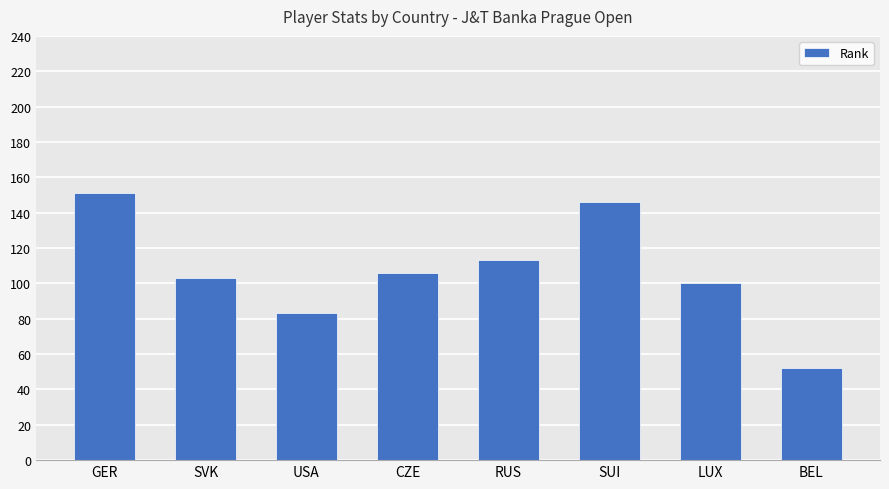

Rank the categories by value from lowest to highest.

BEL, USA, LUX, SVK, CZE, RUS, SUI, GER